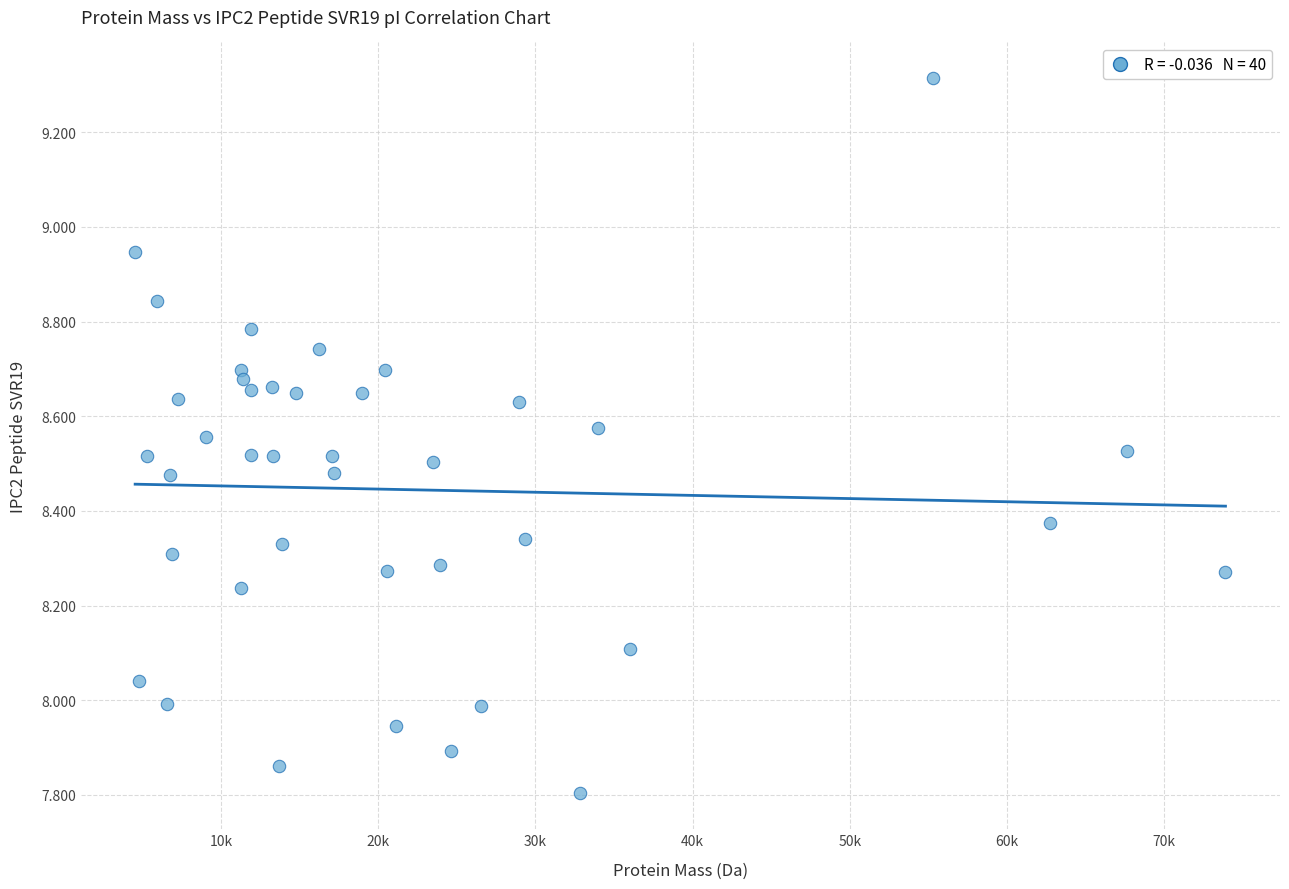

What is the range of Y values (max minus min)?

1.5